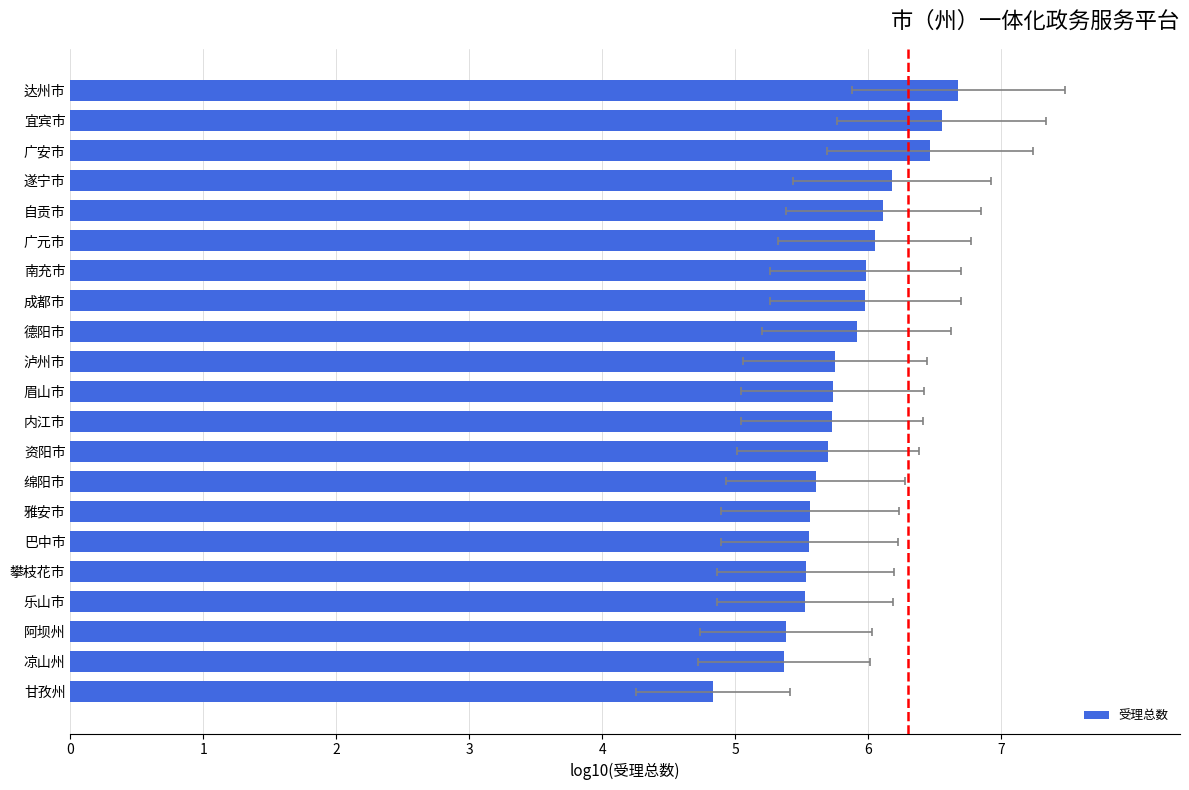

Where does the data first go above 5?

凉山州